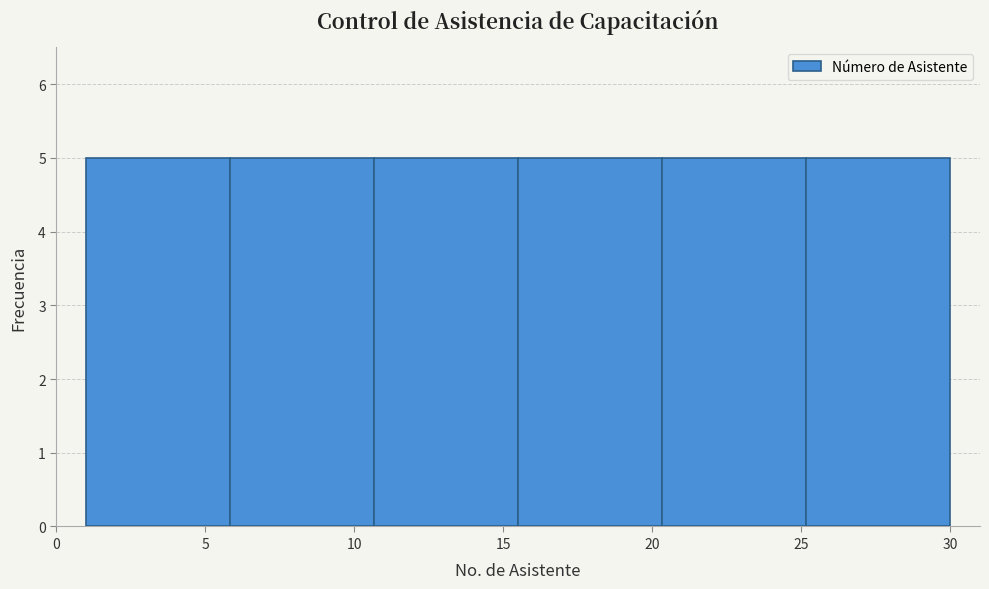

Reading left to right, transcribe this chart: for each bar, give the range it covers on the x-axis and its height. Neither the bar edges nor the heights are printed on the chart, so give them approximately, as read against the axes.

1.0 to 6.0: 5
6.0 to 10.5: 5
10.5 to 15.5: 5
15.5 to 20.5: 5
20.5 to 25.0: 5
25.0 to 30.0: 5